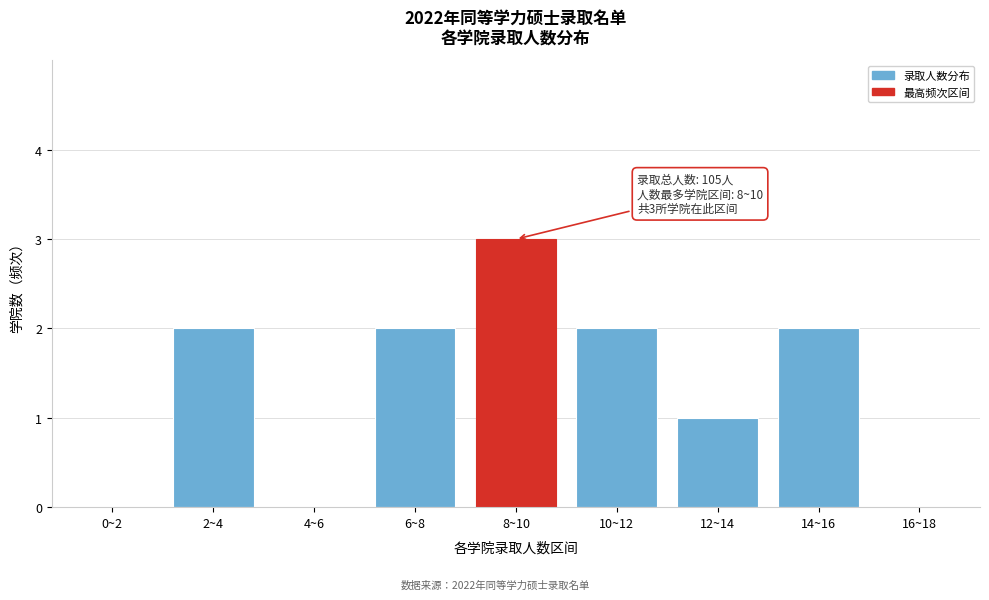

Reading right to left, transcribe all the data shown in this chart.

16~18=0	14~16=2	12~14=1	10~12=2	8~10=3	6~8=2	4~6=0	2~4=2	0~2=0